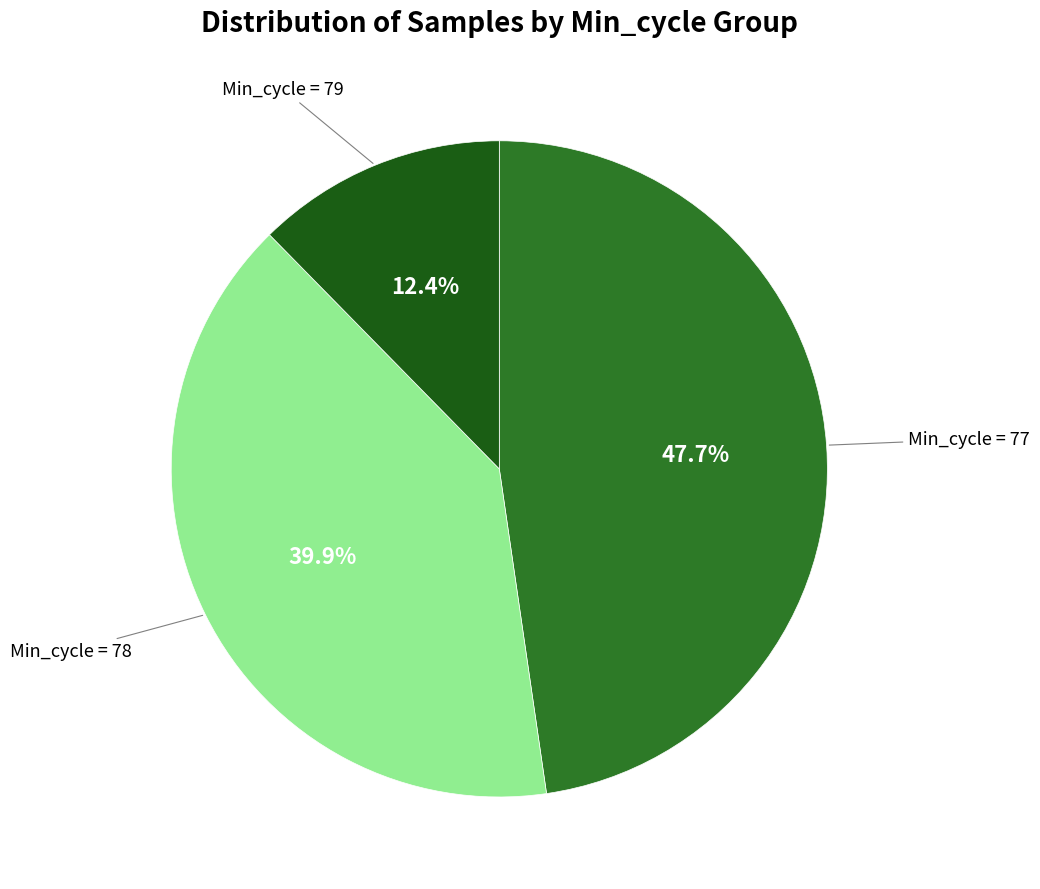

How many segments does this pie chart have?

3